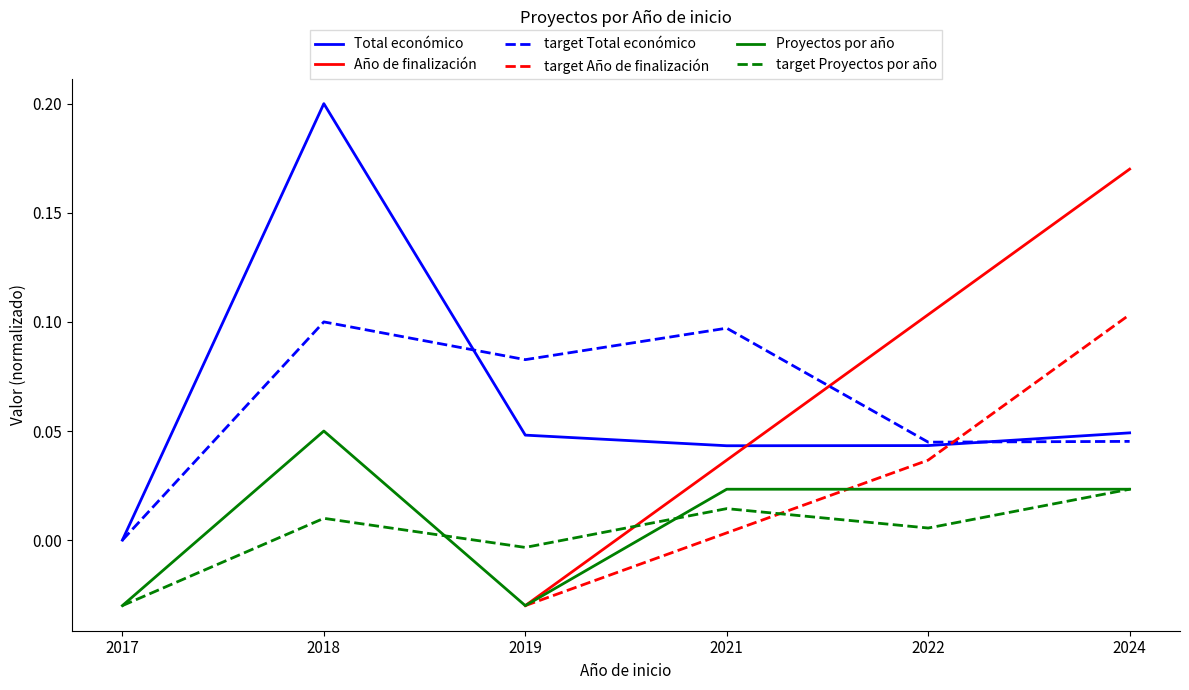

How many values in Año de finalización are above zero?

3